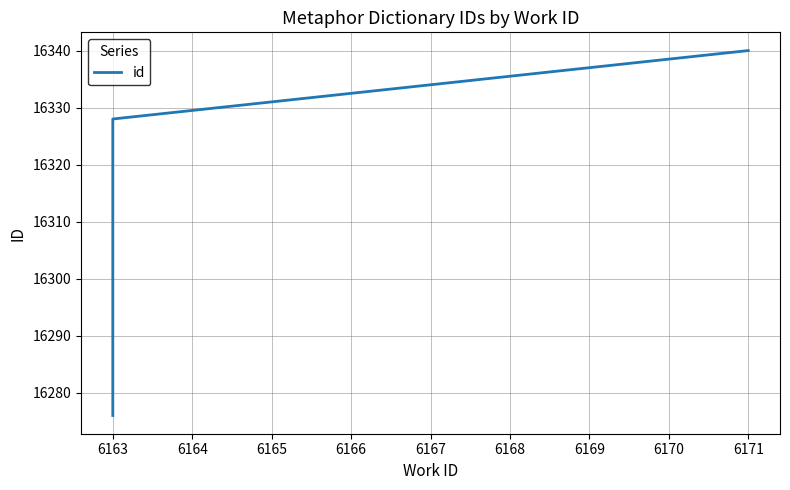

Is this an area chart (filled region under the line)?

No